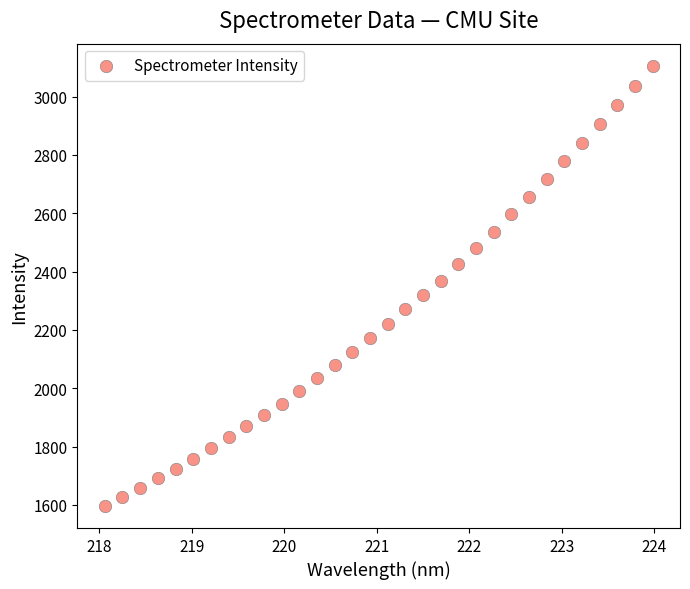

What is the range of Y values (max minus min)?

1510.0